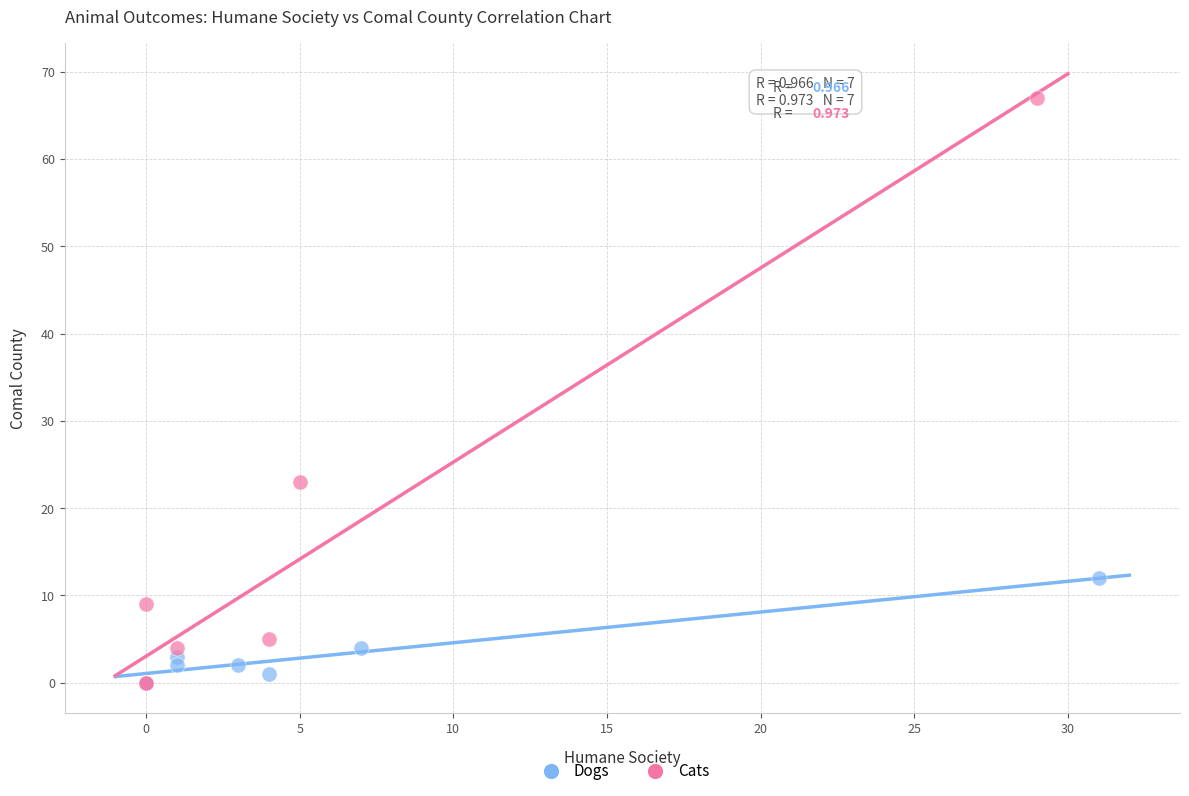

Which series has the widest spread of Y values?

Cats